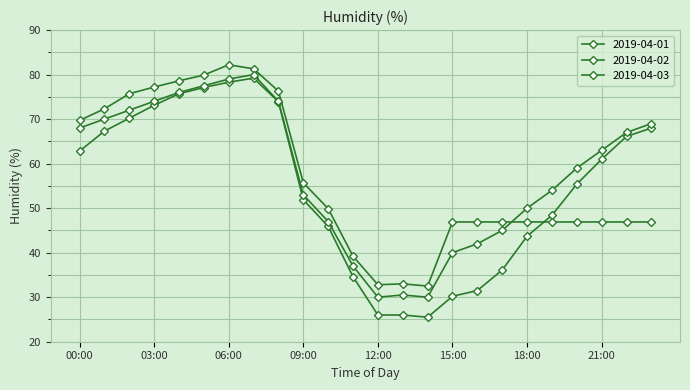

Is this an area chart (filled region under the line)?

No